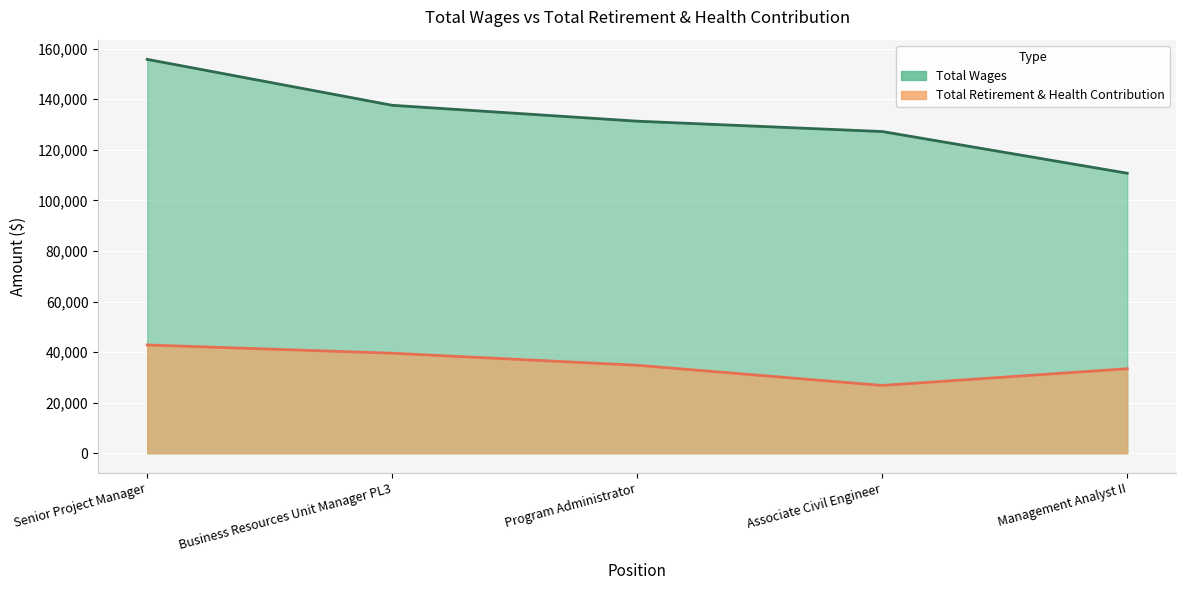

Between Management Analyst II and Program Administrator, which is larger?

Program Administrator